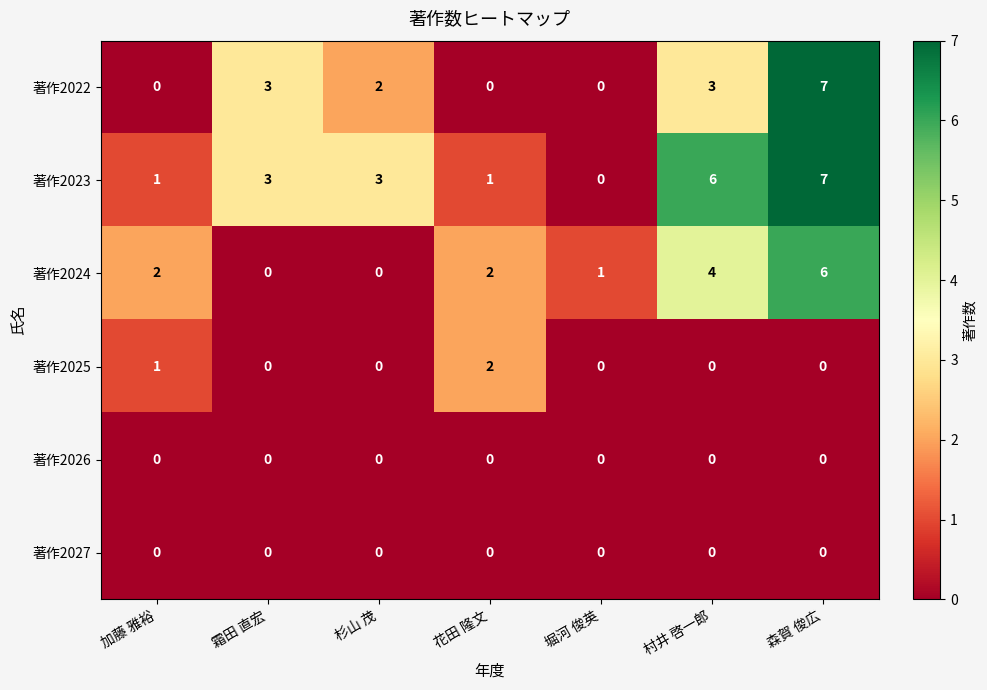

What is the maximum value shown in the chart?

7